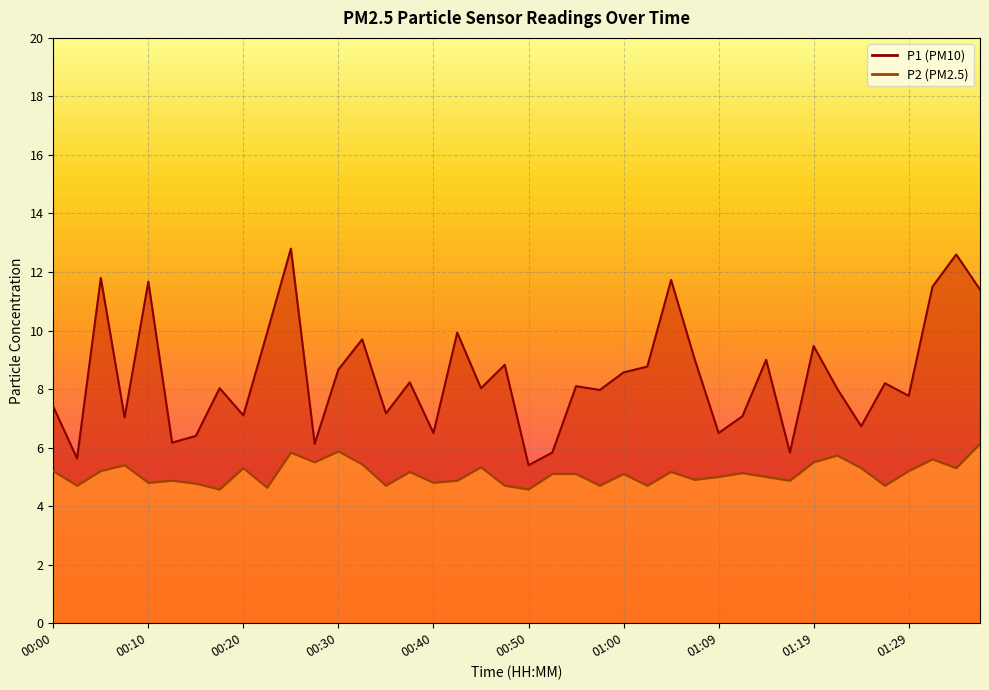

What is the sum of the P1 values at 01:09 and 00:57?

14.5